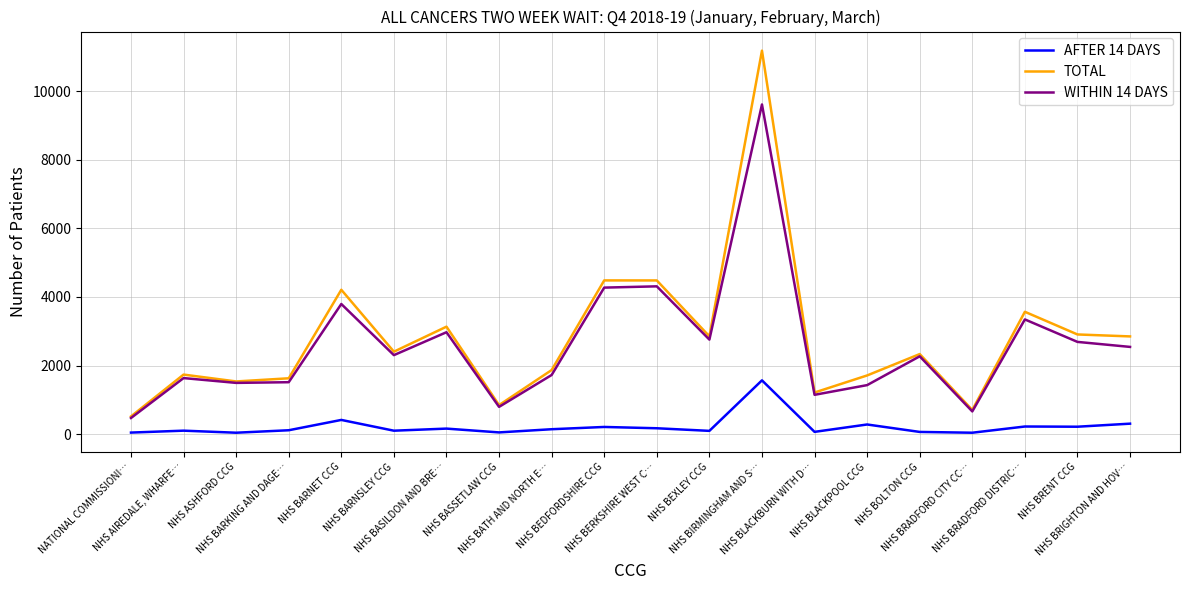

Which series has the largest total across all categories?

TOTAL